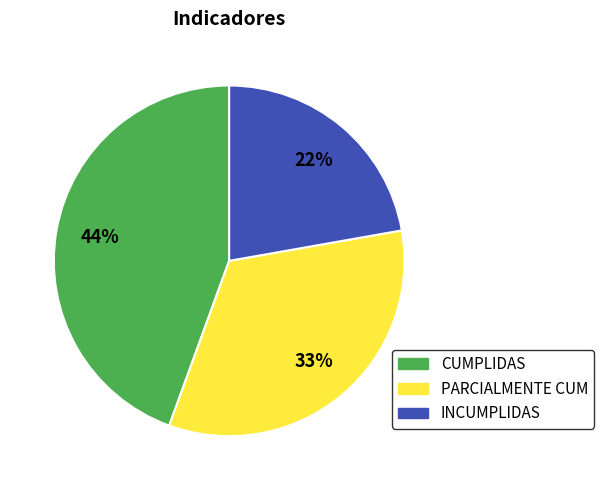

Which has a higher value, CUMPLIDAS or PARCIALMENTE CUM?

CUMPLIDAS